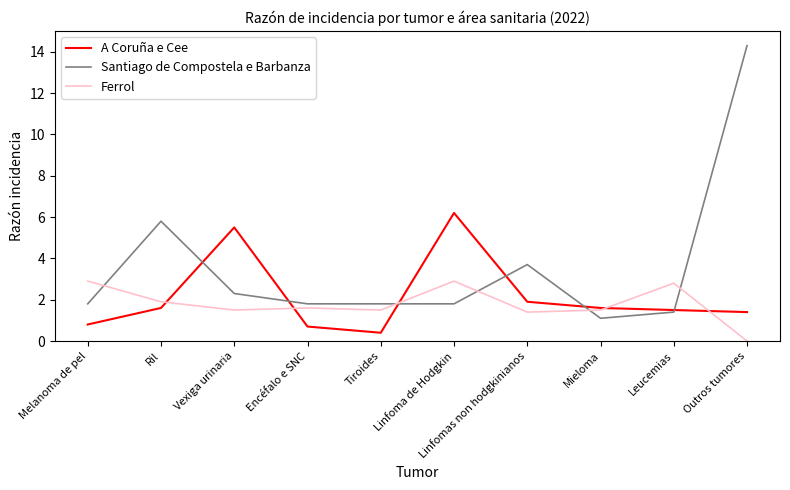

List the series in order of their peak value, lowest first.

Ferrol, A Coruña e Cee, Santiago de Compostela e Barbanza